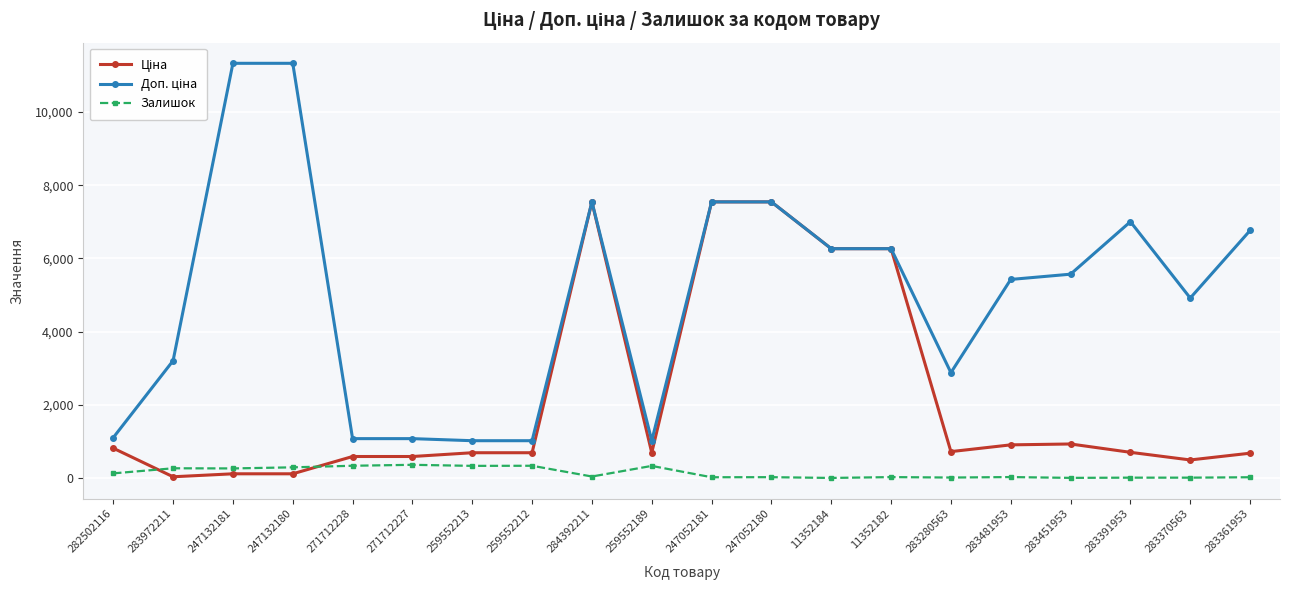

What is the spread (max minus min) of values at 259552189?

688.8